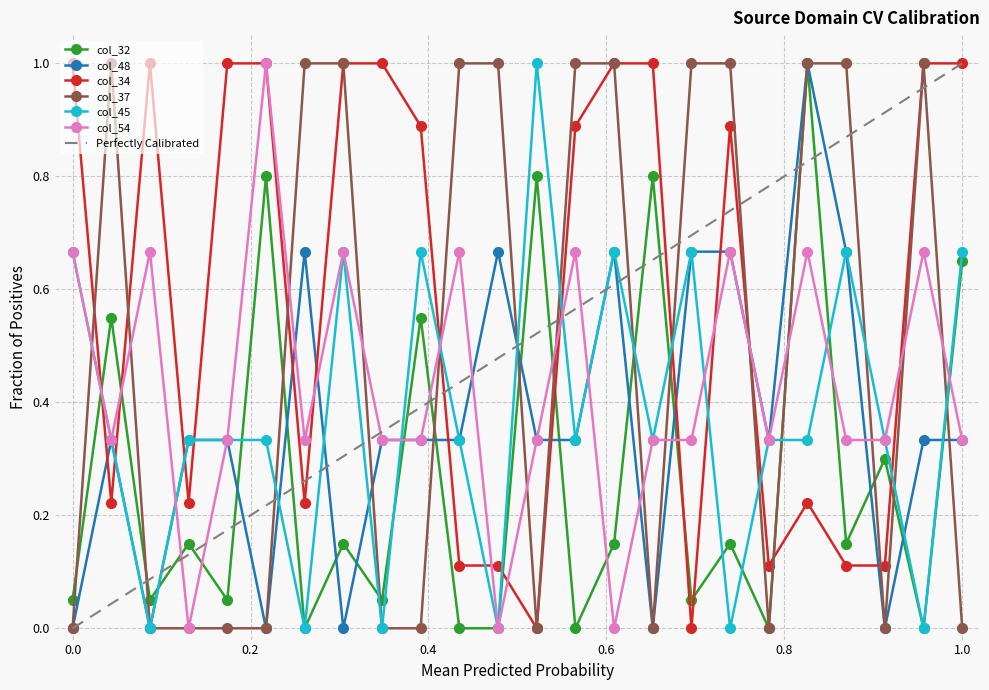

What is the value of the col_34 point at the 23rd from the left?

1.0